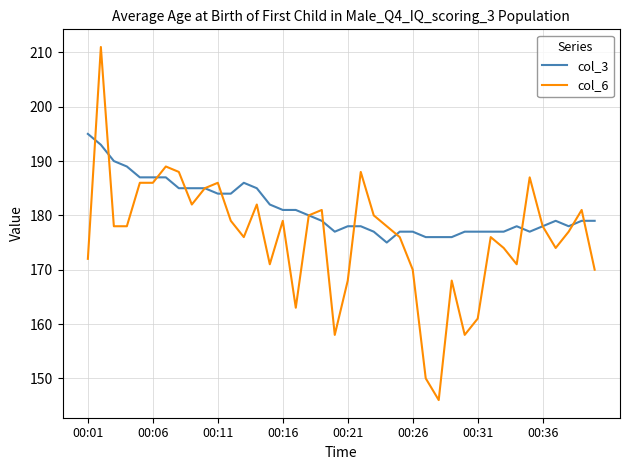

How many lines are shown in the chart?

2